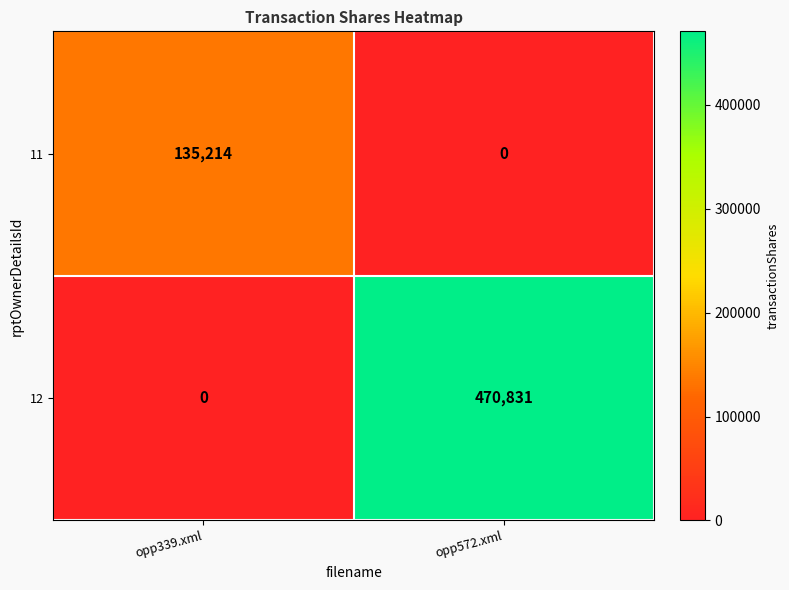

Where is 12 nearest to the value 235415?

opp339.xml